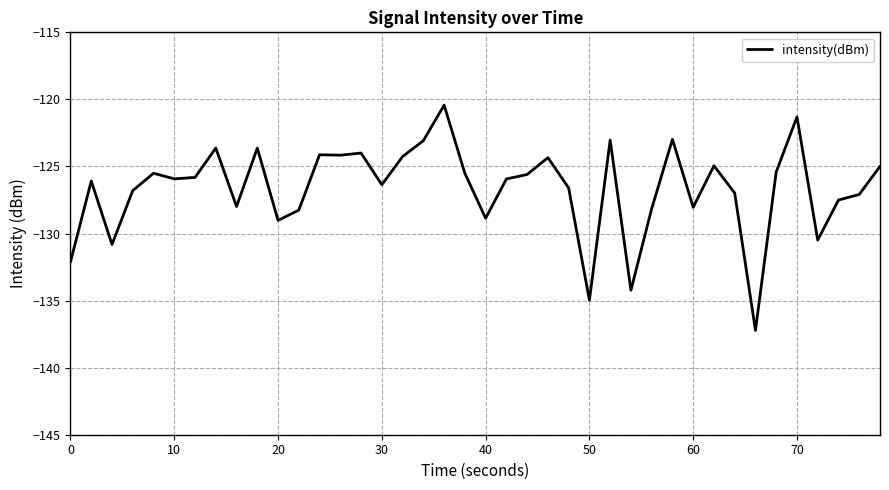

Count the number of data series in this chart.

1